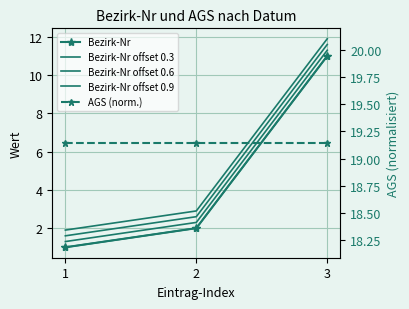

The value of Bezirk-Nr at 3 is 3.4. True or false?

False